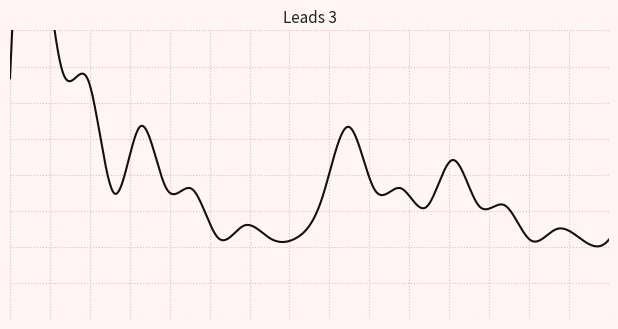

What is the highest value of the 西条地区 series?

84289